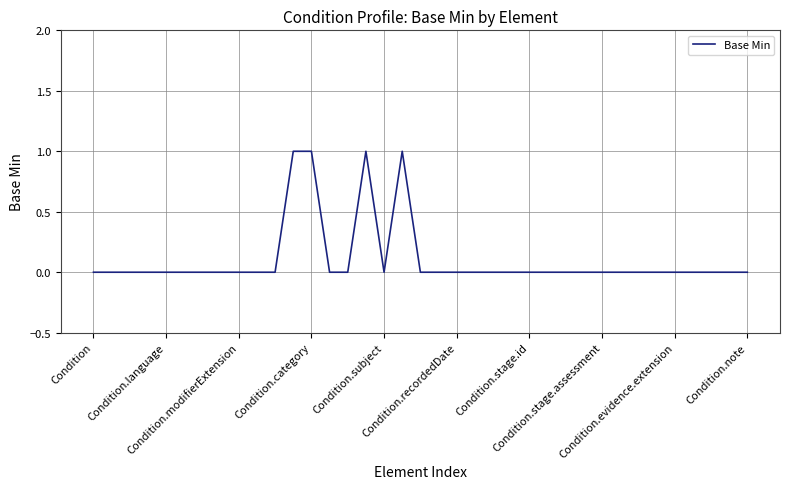

Where is the first local maximum?

15